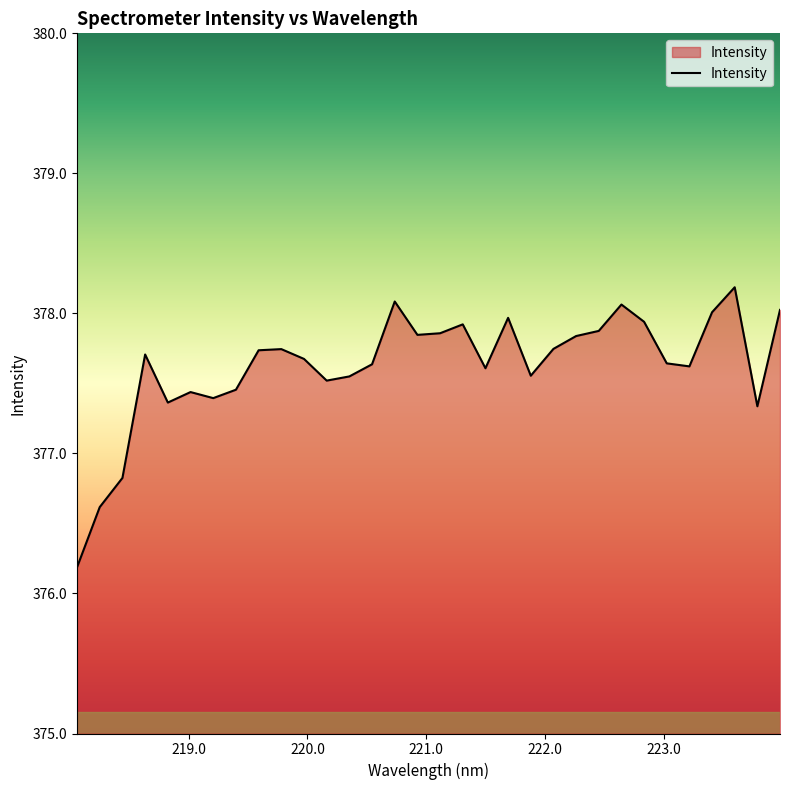

What is the maximum value shown in the chart?

378.2